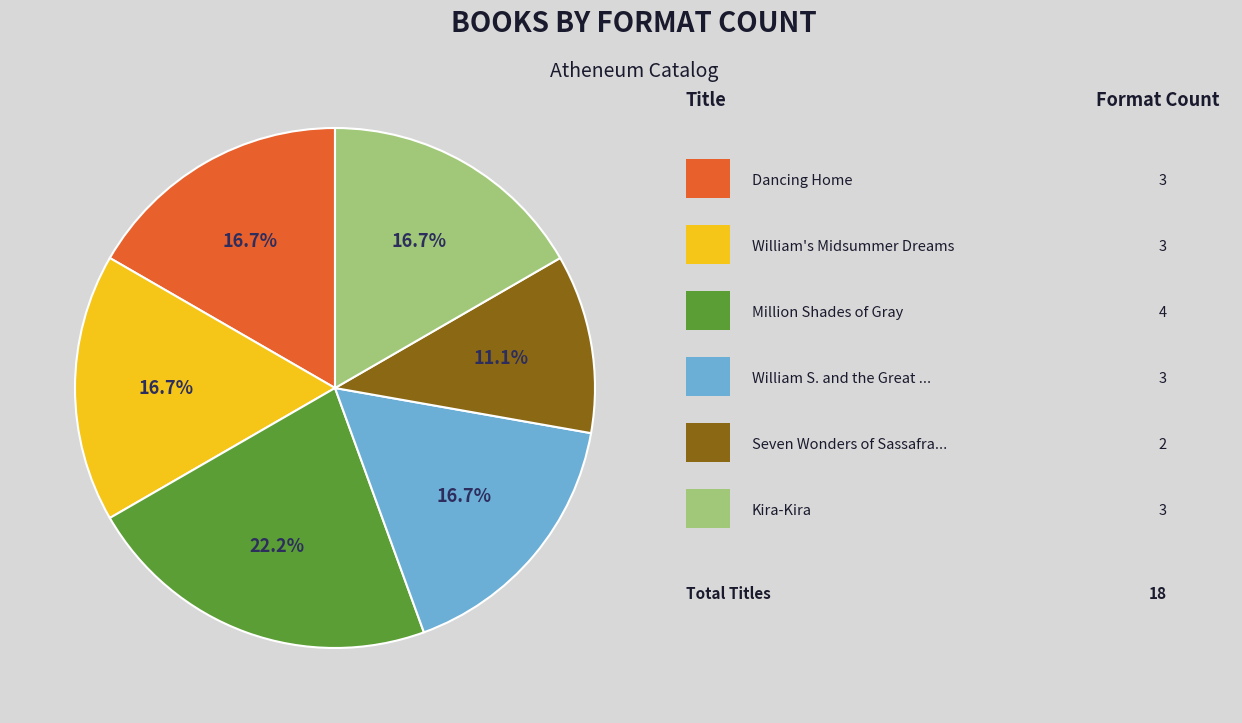

Is there any slice that represents more than half of the pie?

No